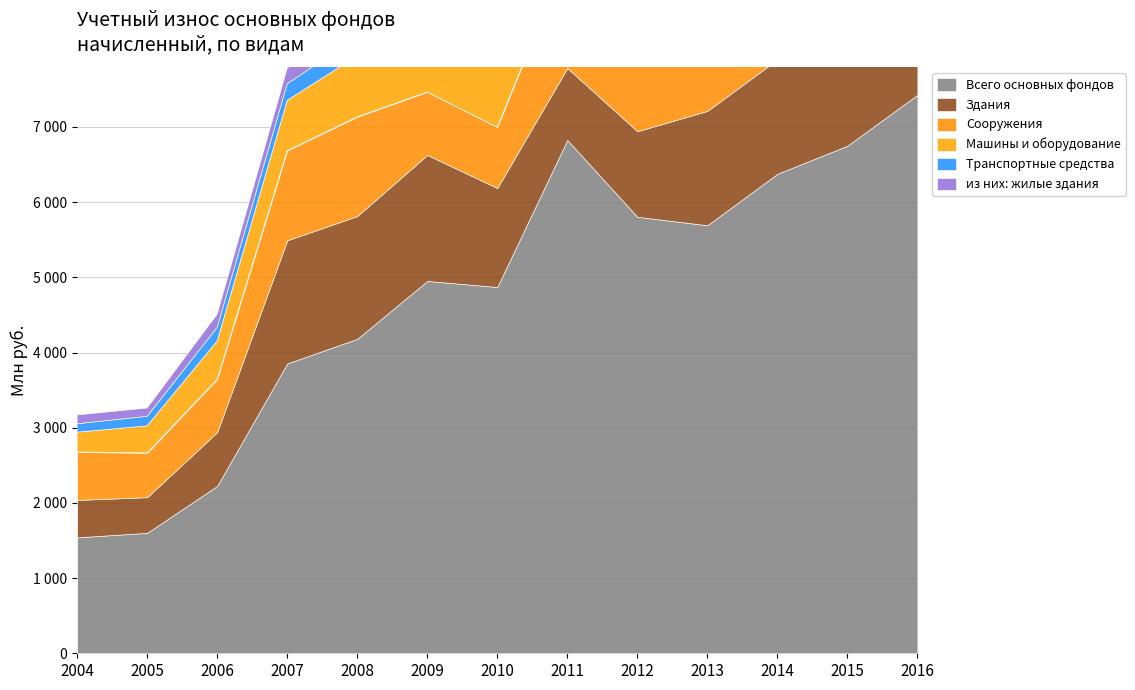

At which category does the chart reach its peak across all series?

2016